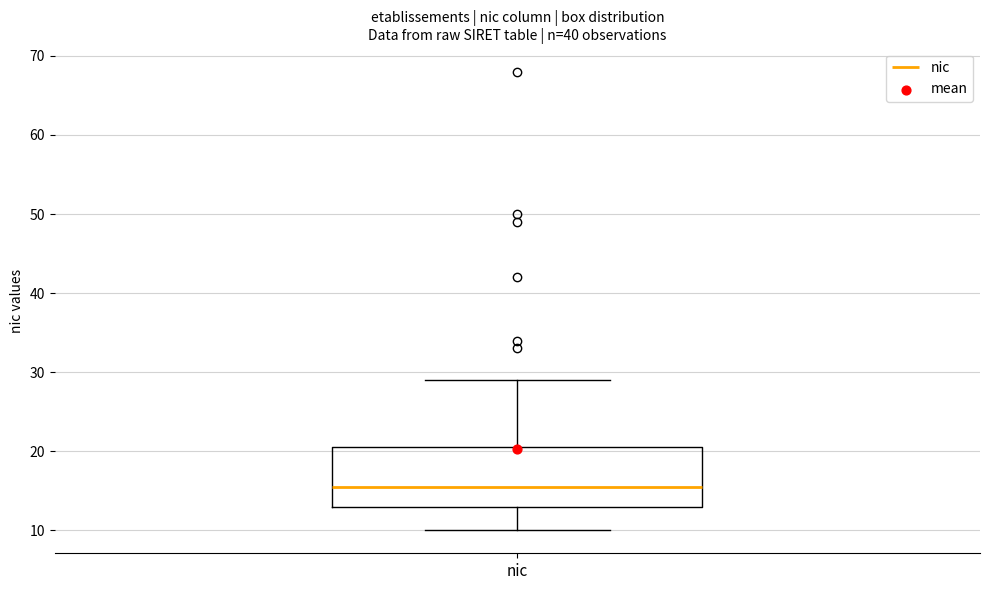

Transcribe this box plot: give where the median line is, the range the box spans, and where the two whiskers end, as read against the y-axis. The values are not printed on the chart, so give them approximately, as read against the axis.

median 16, box 13 to 21, whiskers 10 to 29